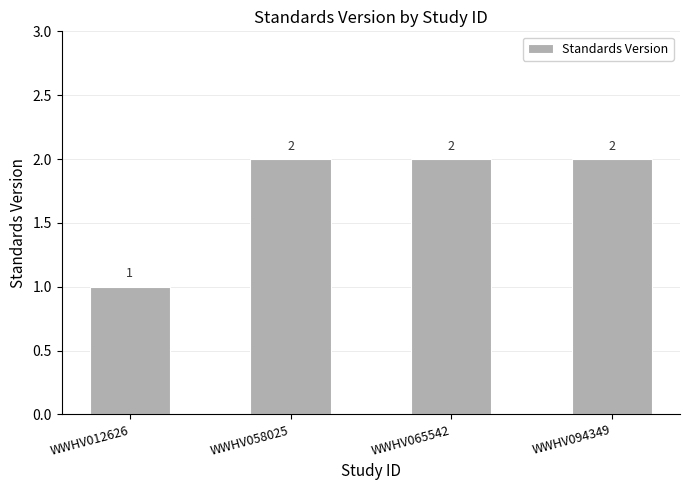

What is the approximate value at WWHV012626?

1